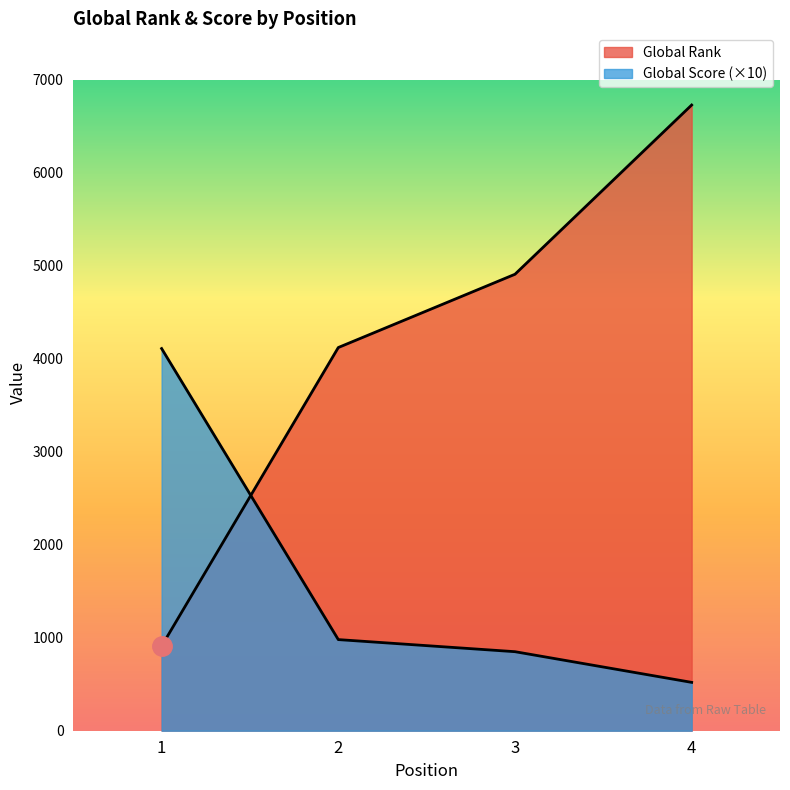

Where does the Global Score series first go above 980?

1